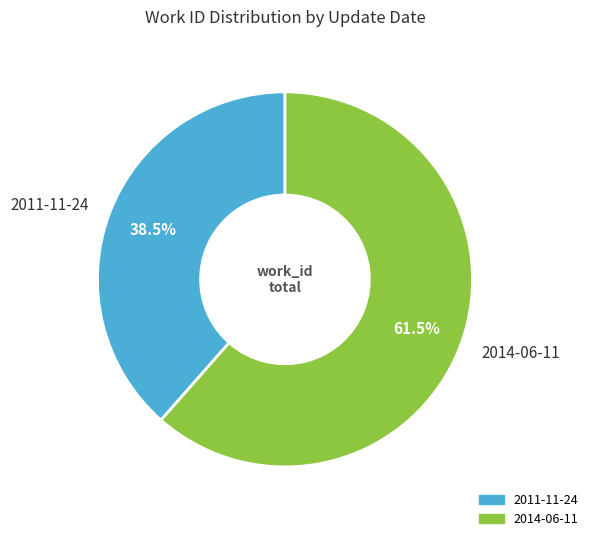

Combined, do 2014-06-11 and 2011-11-24 account for over 50%?

Yes